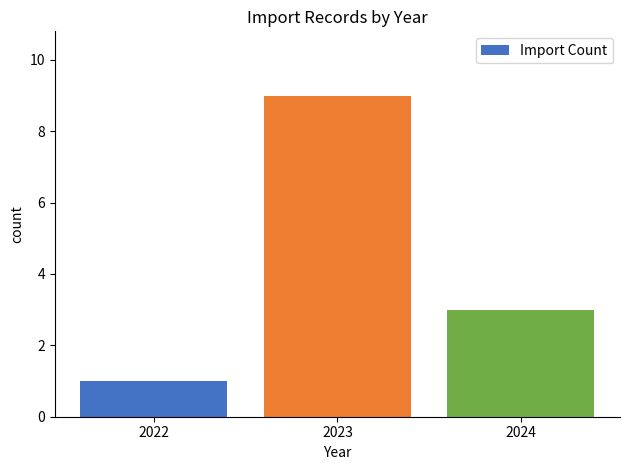

Between 2023 and 2024, which is larger?

2023